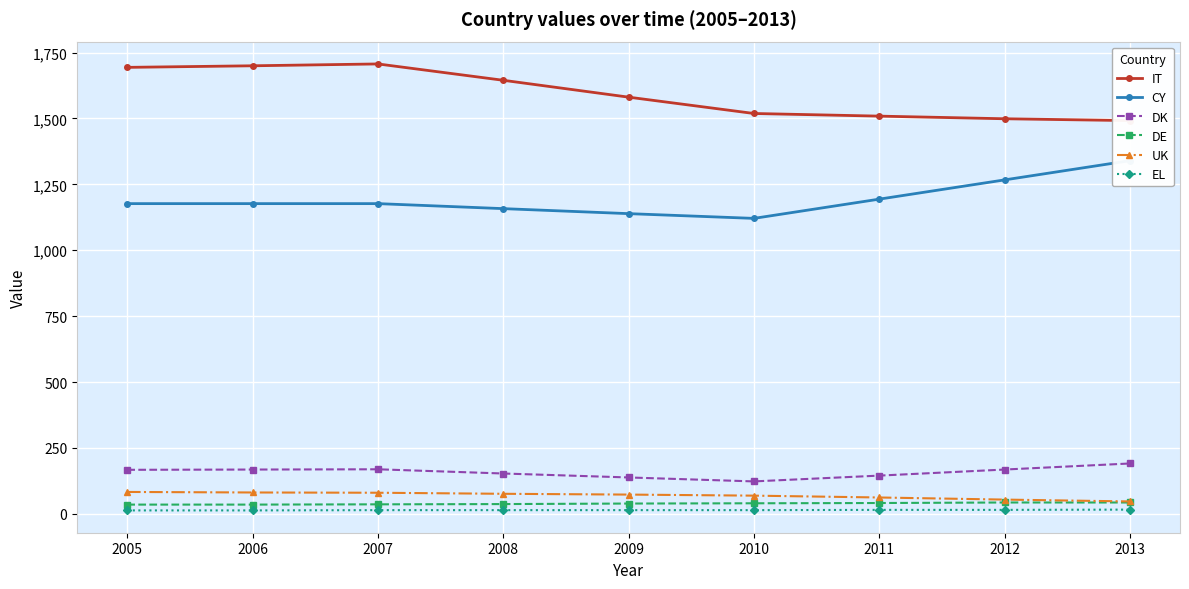

True or false: DK and EL cross at least once.

False